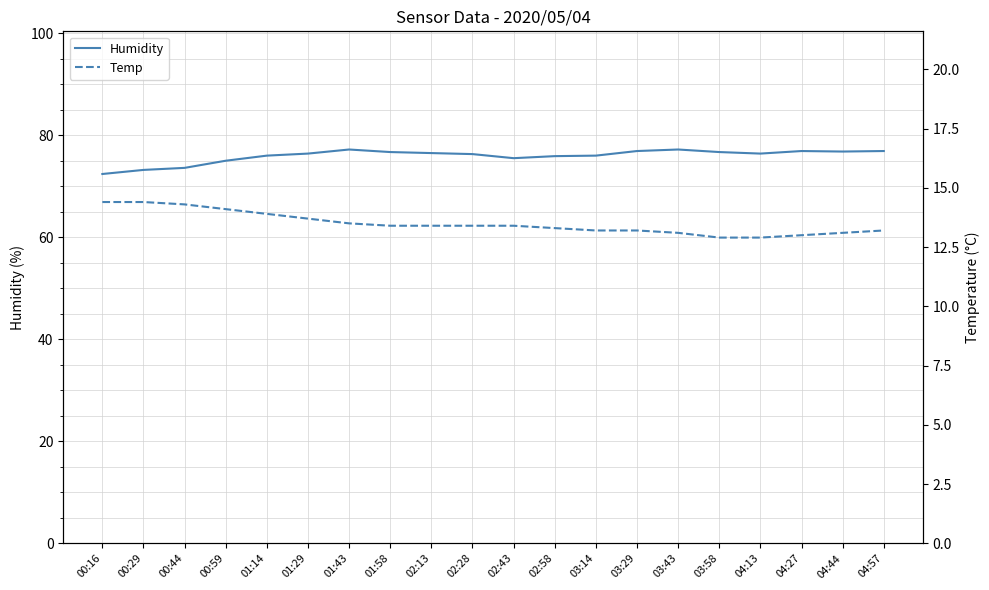

Rank the series by their average value, from lowest to highest.

Temp, Humidity